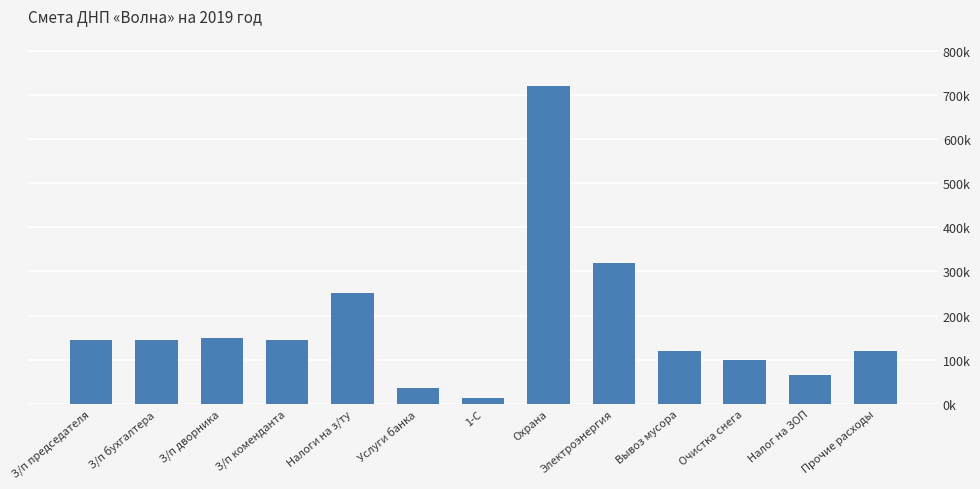

What is the label of the 9th bar from the left?

Электроэнергия